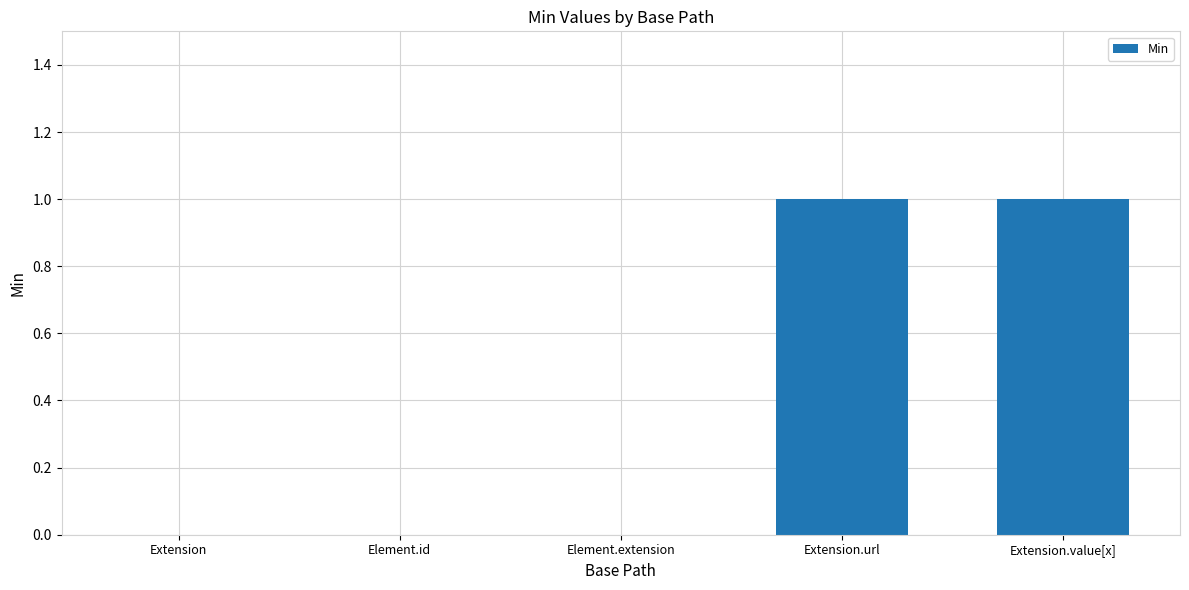

The chart shows a value of 1 at Extension.url. True or false?

True